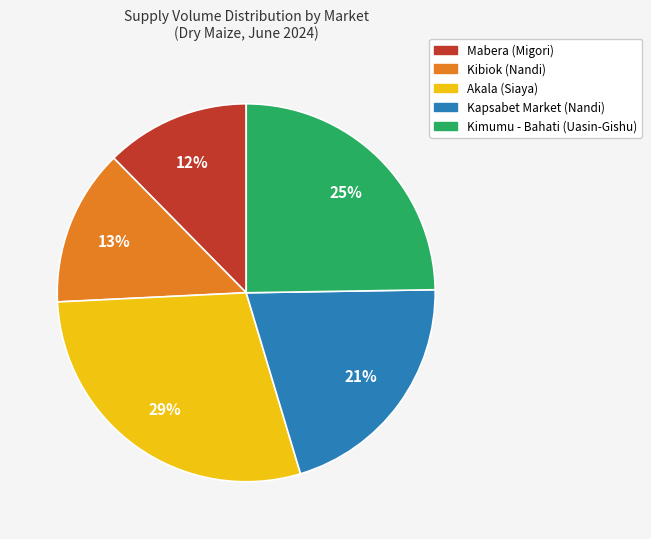

To the nearest percent, what portion does Kibiok (Nandi) represent?

13%